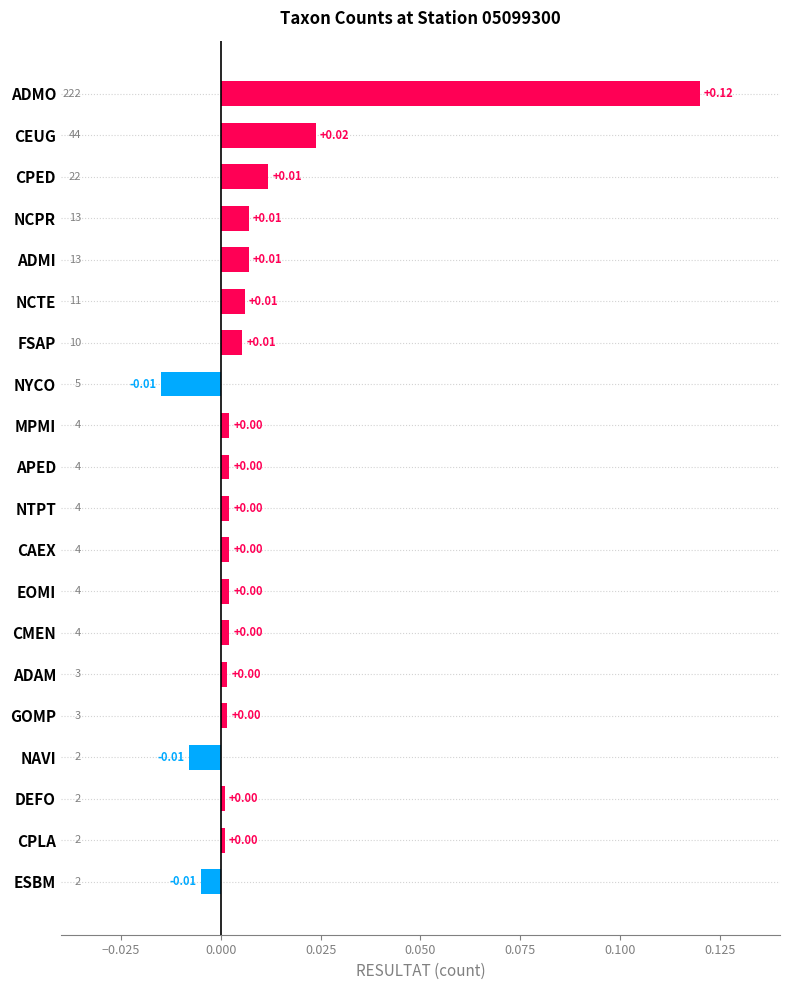

What is the label of the 14th bar from the bottom?

FSAP